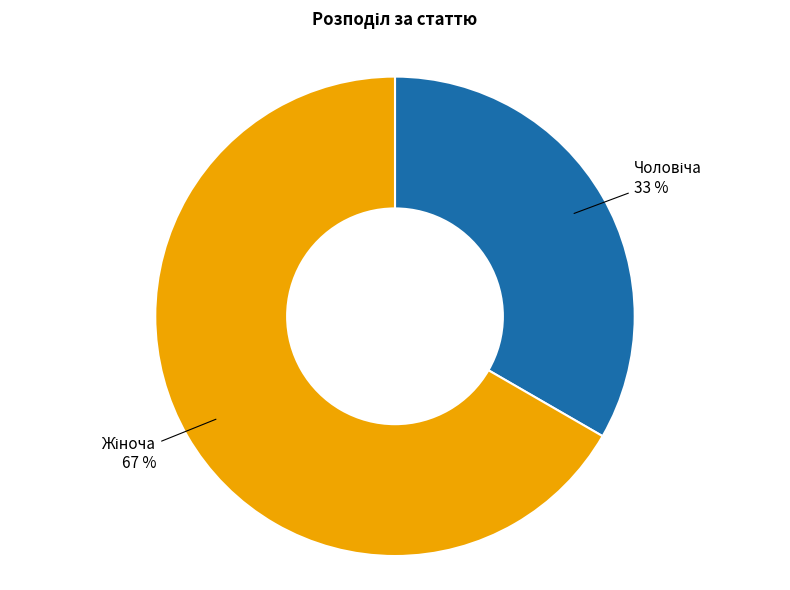

Is there a majority slice in this chart?

Yes